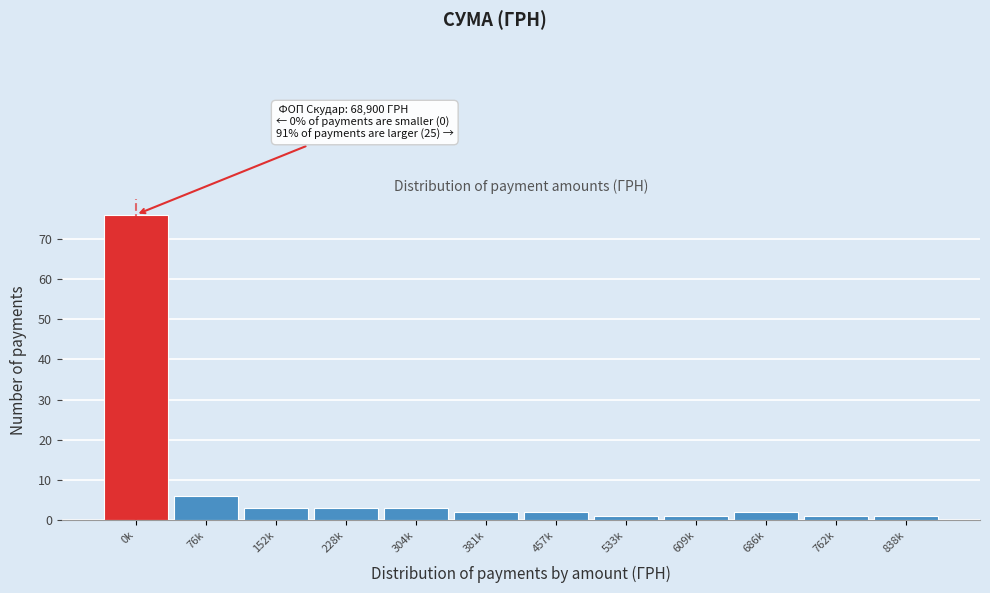

Reading left to right, what are all the values shown in this chart?

0k=76	76k=6	152k=3	228k=3	304k=3	381k=2	457k=2	533k=1	609k=1	686k=2	762k=1	838k=1